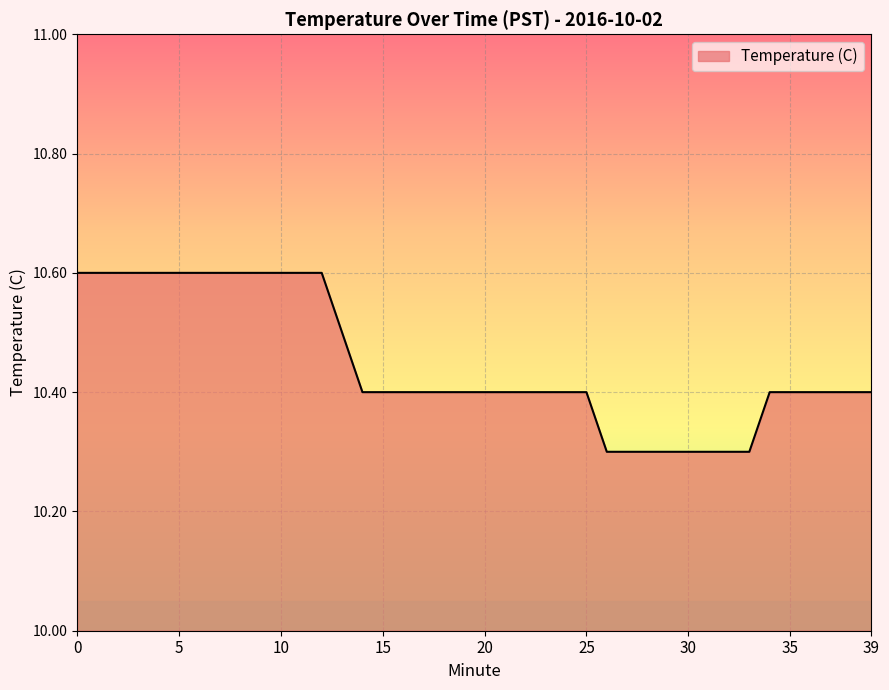

How many lines are shown in the chart?

1